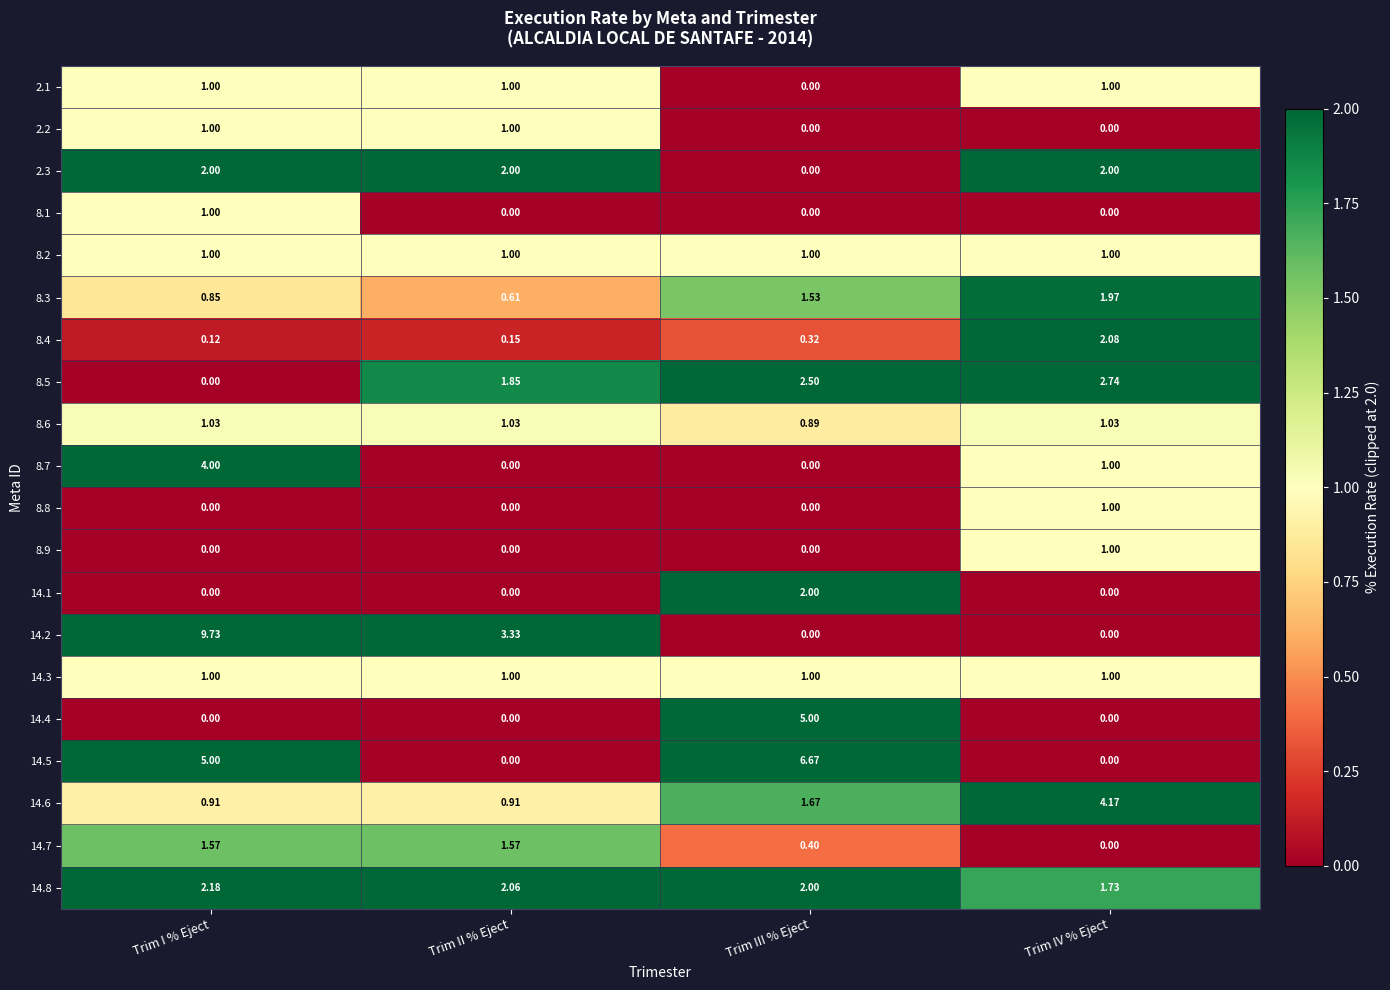

At which label is 14.6 closest to 2?

Trim III % Eject